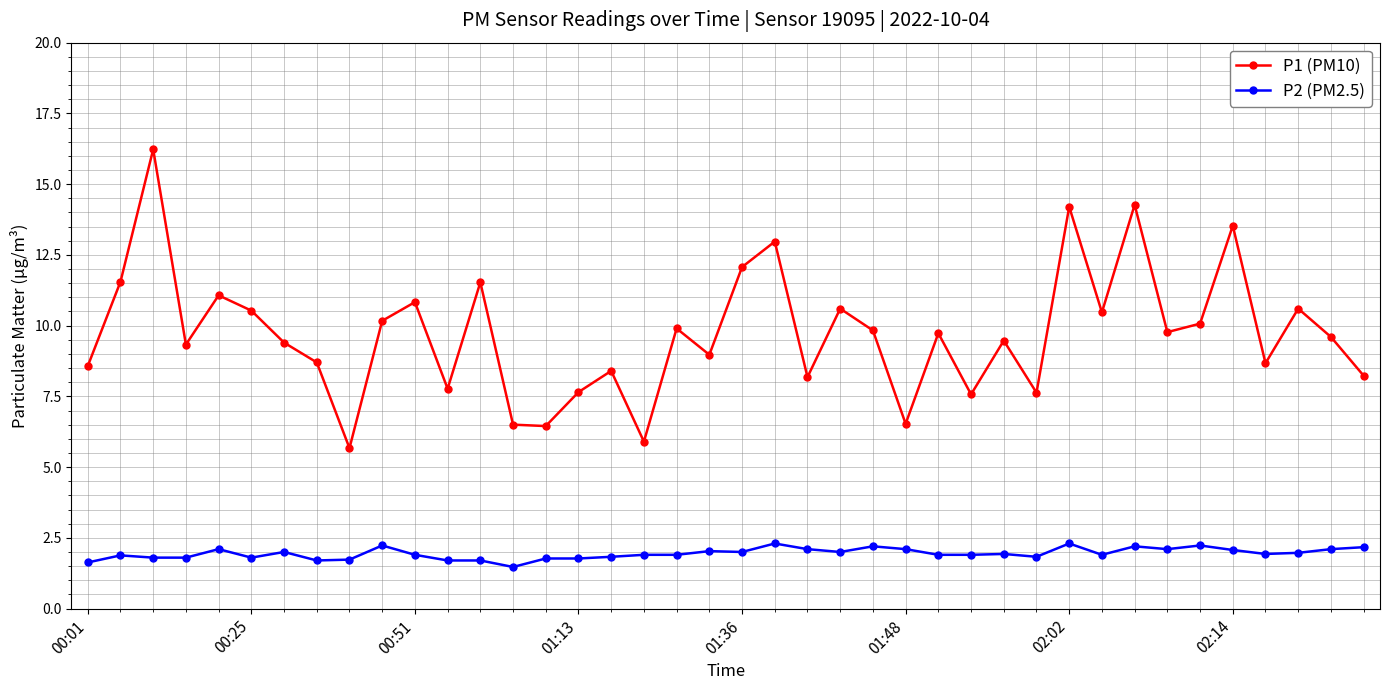

What is the average value of the P2 (PM2.5) series?

1.9